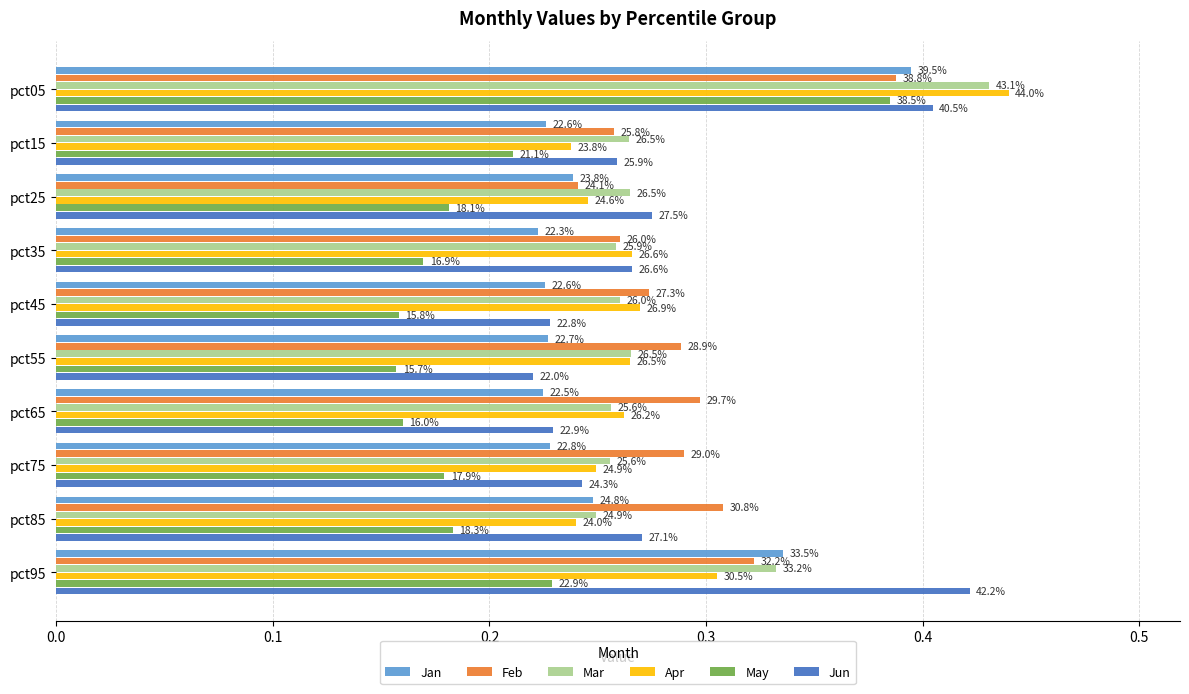

What are all the series names shown in the legend?

Jan, Feb, Mar, Apr, May, Jun